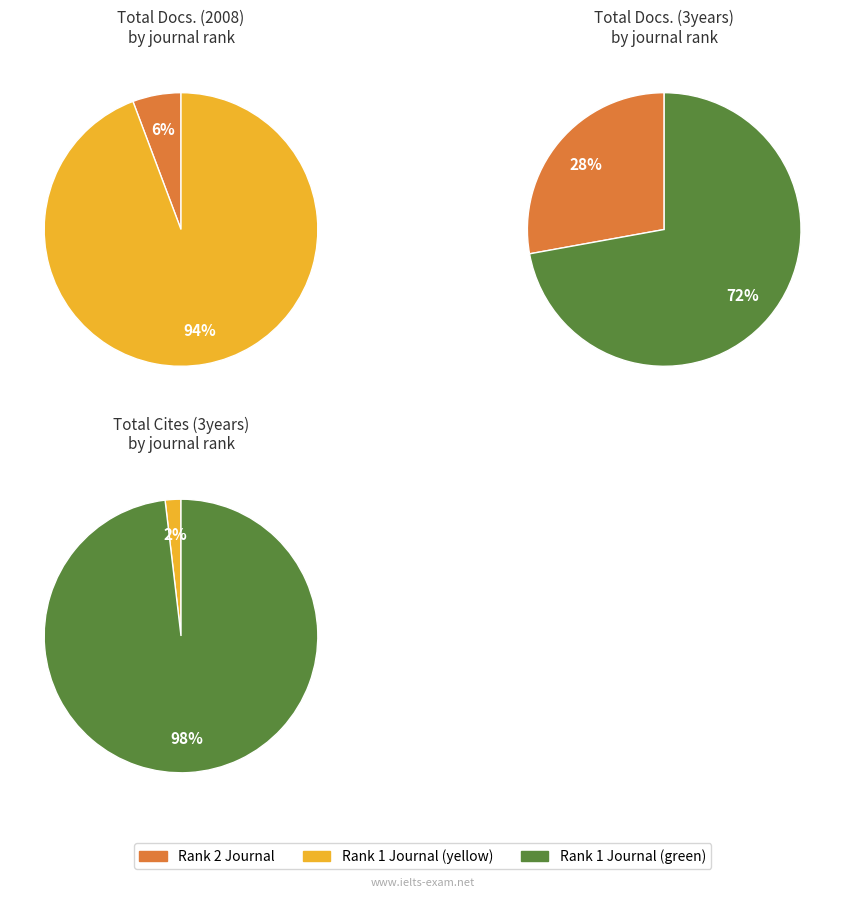

True or false: Gastroenterologia y Hepatologia Continuada (Rank 2) accounts for 6% of the total.

True